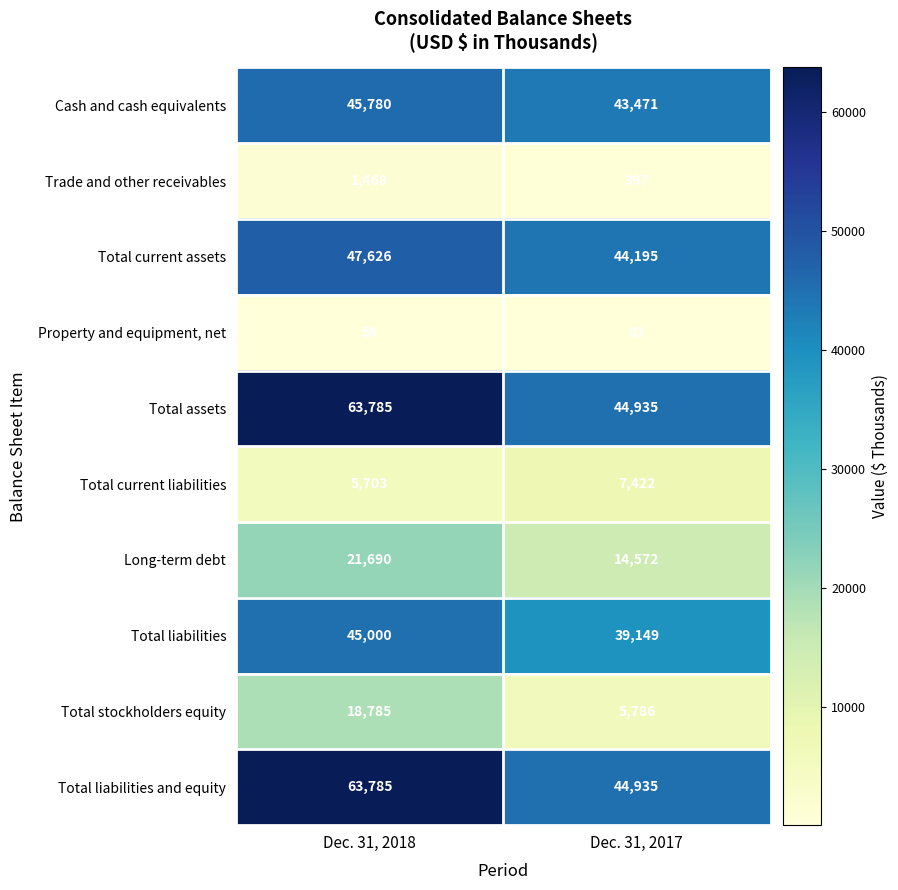

At which category does the chart reach its peak across all series?

Dec. 31, 2018